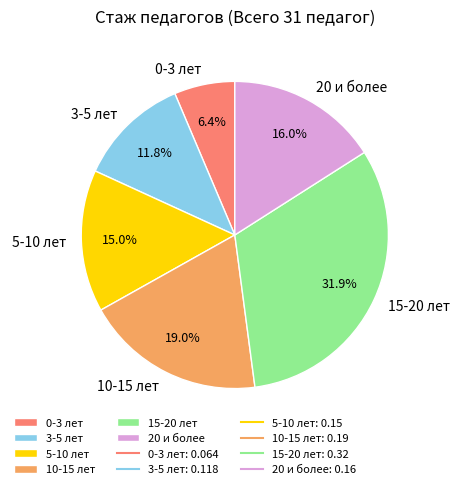

Which has a higher value, 10-15 лет or 3-5 лет?

10-15 лет